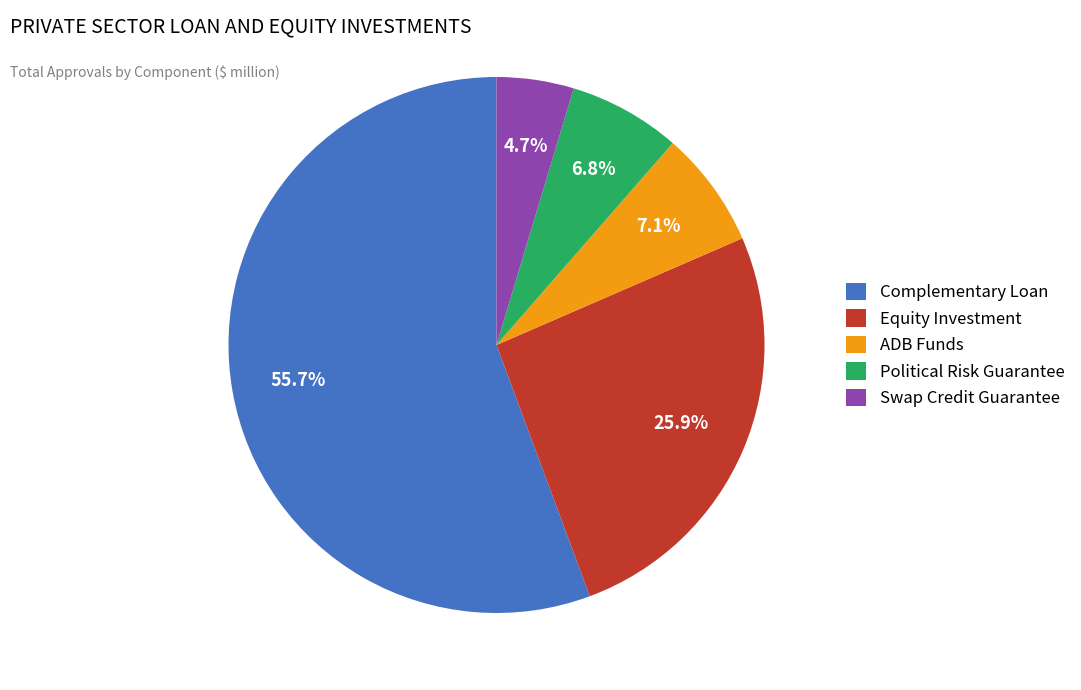

Is it true that ADB Funds is 7% of the pie?

True